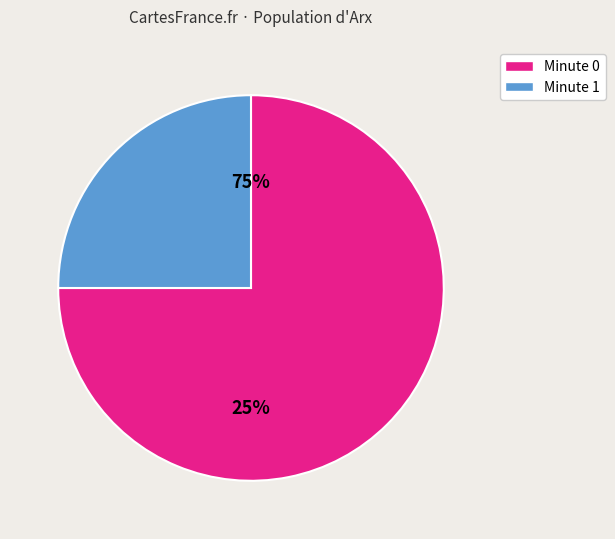

Does 38 account for over 50% of the chart?

No